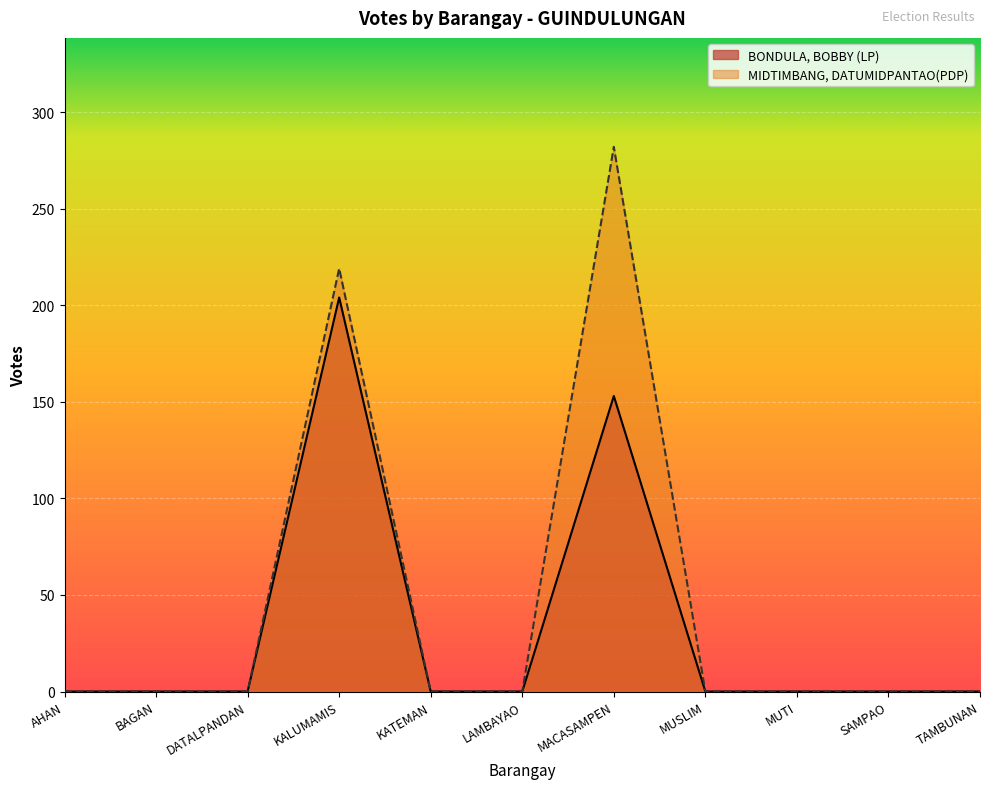

Does the chart display data point markers on the line(s)?

No